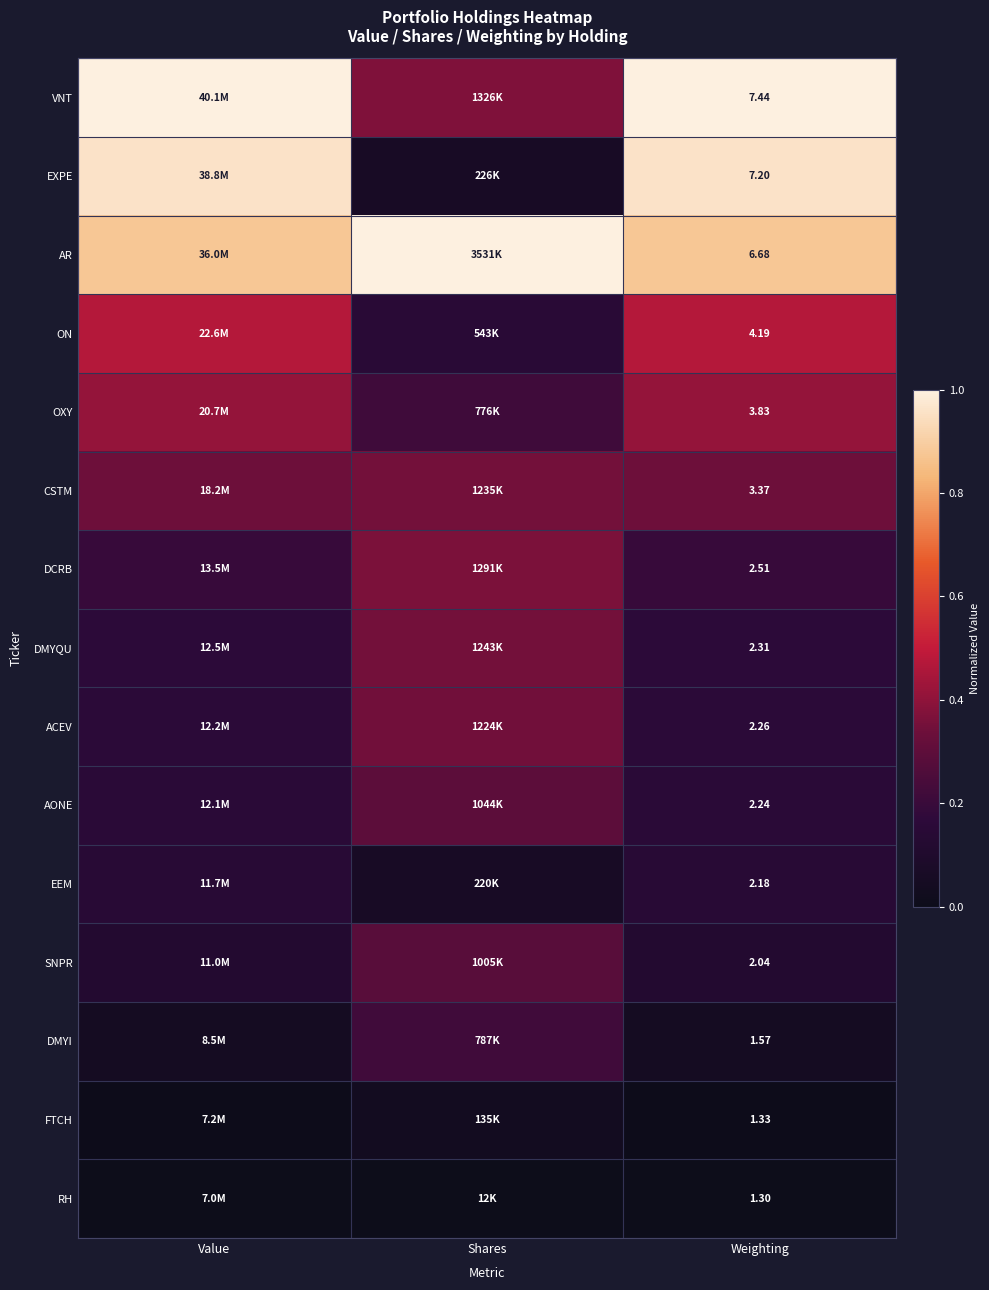

At Weighting, list the series in order from smallest to largest.

RH, FTCH, DMYI, SNPR, EEM, AONE, ACEV, DMYQU, DCRB, CSTM, OXY, ON, AR, EXPE, VNT